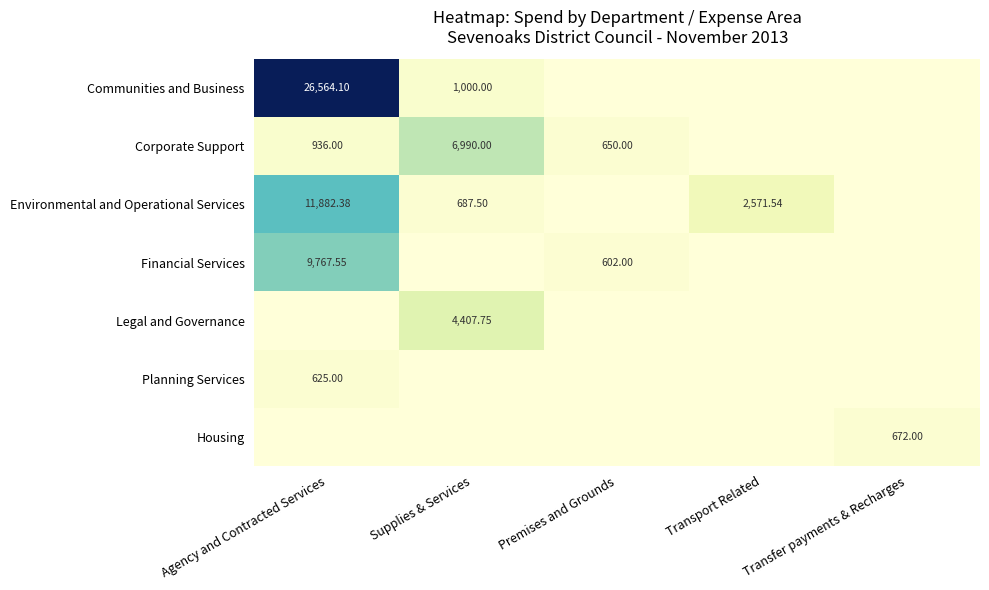

At how many categories does at least one series exceed 4946?

2